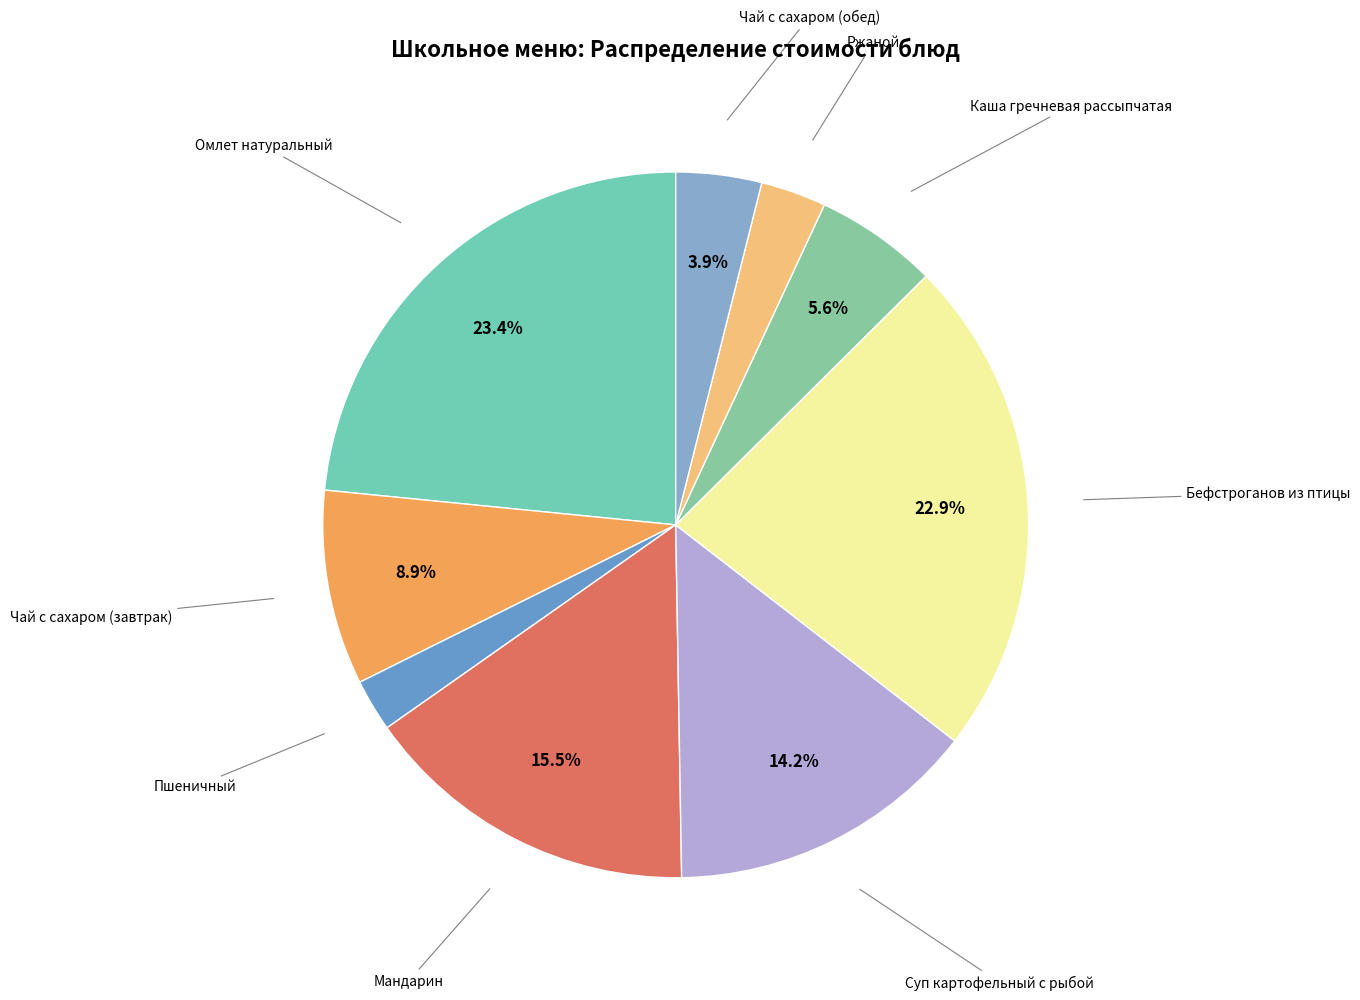

What is the smallest slice in the pie chart?

Пшеничный